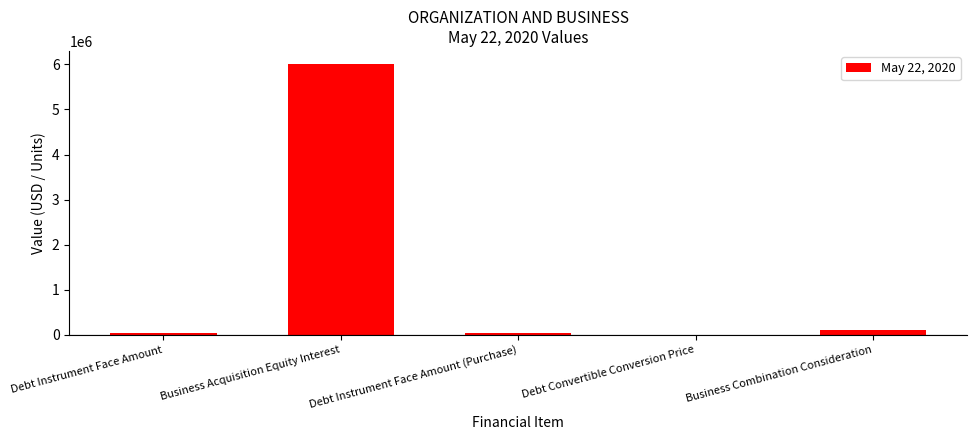

True or false: the data shows 0.0 at Debt Convertible Conversion Price.

True